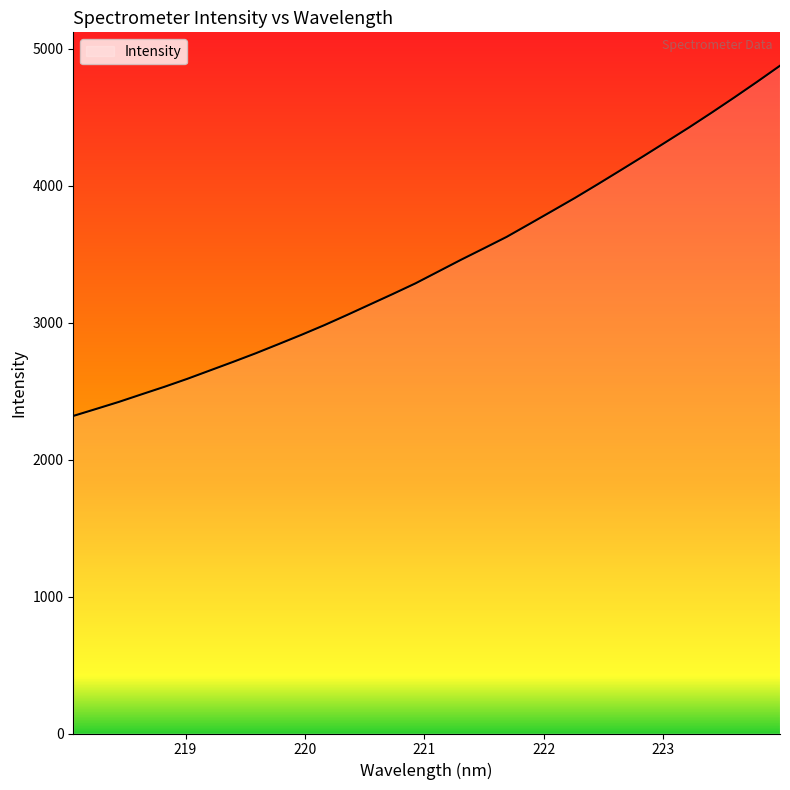

What is the minimum value shown in the chart?

2318.3